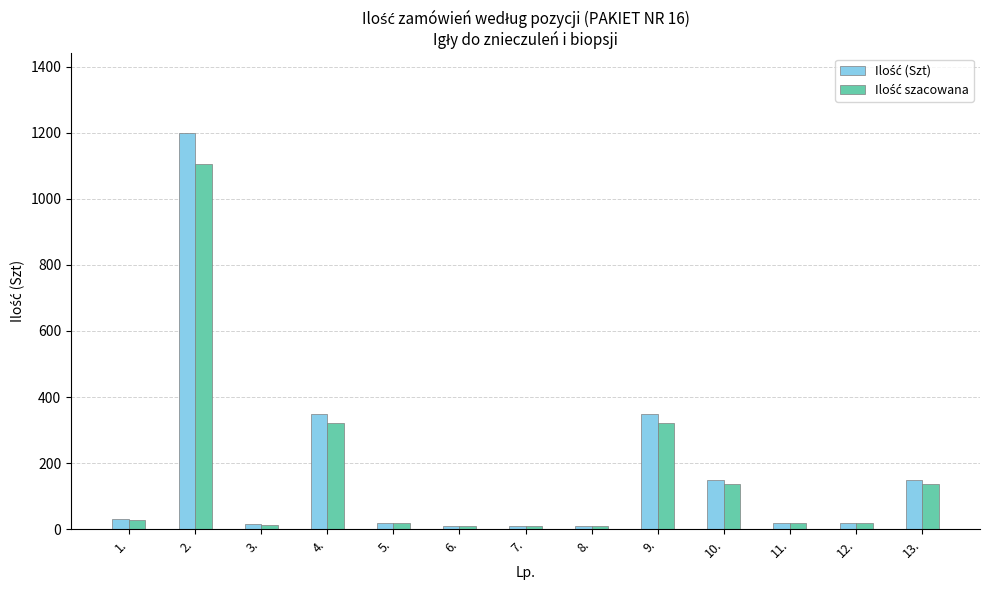

At which category is the sum across all series the highest?

2.